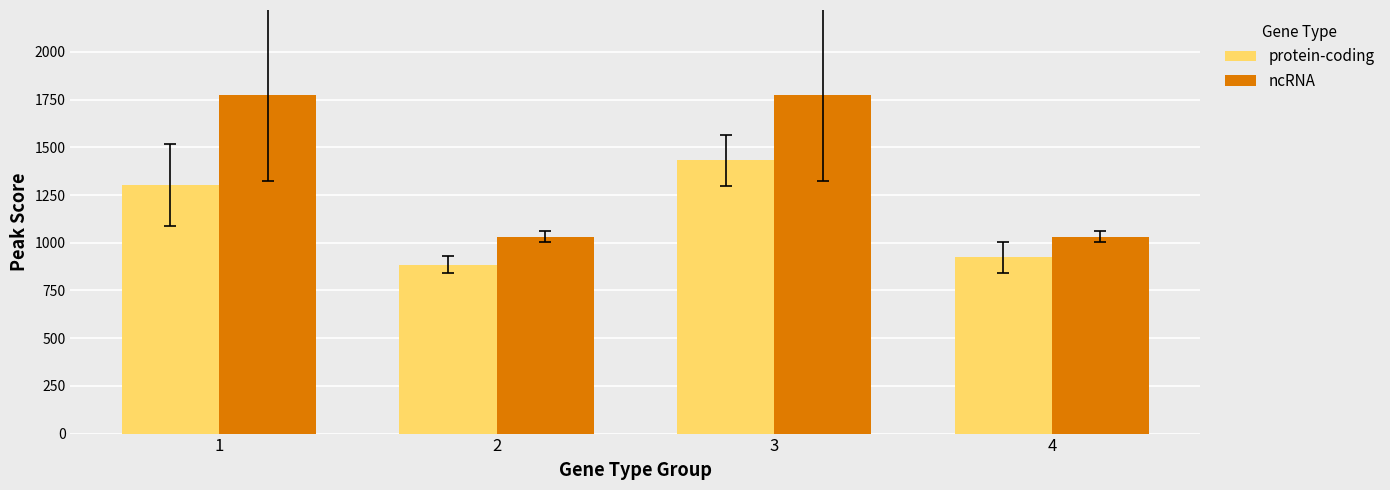

What is the spread (max minus min) of values at 2?

148.0